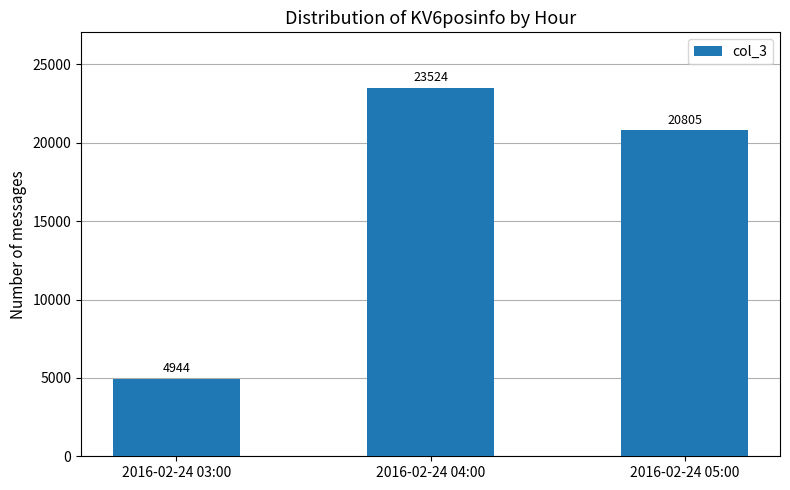

Reading right to left, transcribe all the data shown in this chart.

20805	23524	4944